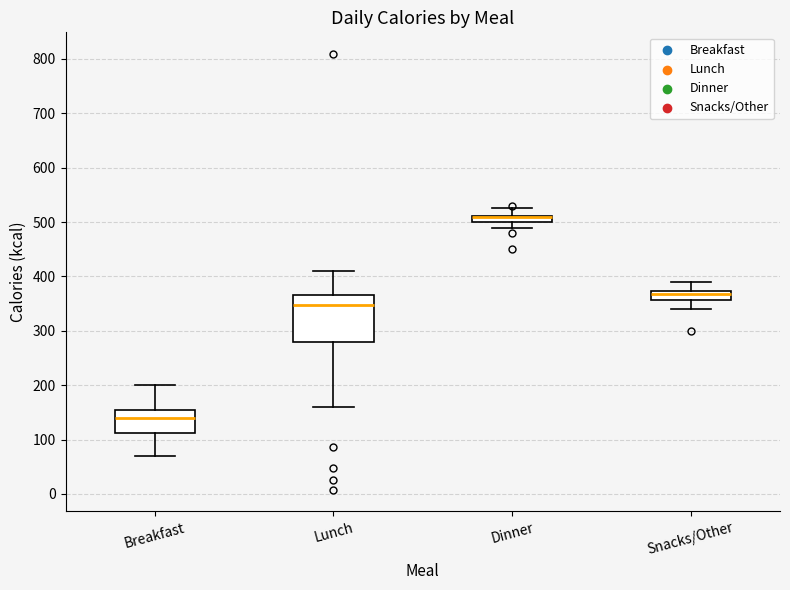

Which box is the tallest, from its lower edge to its upper edge?

Lunch